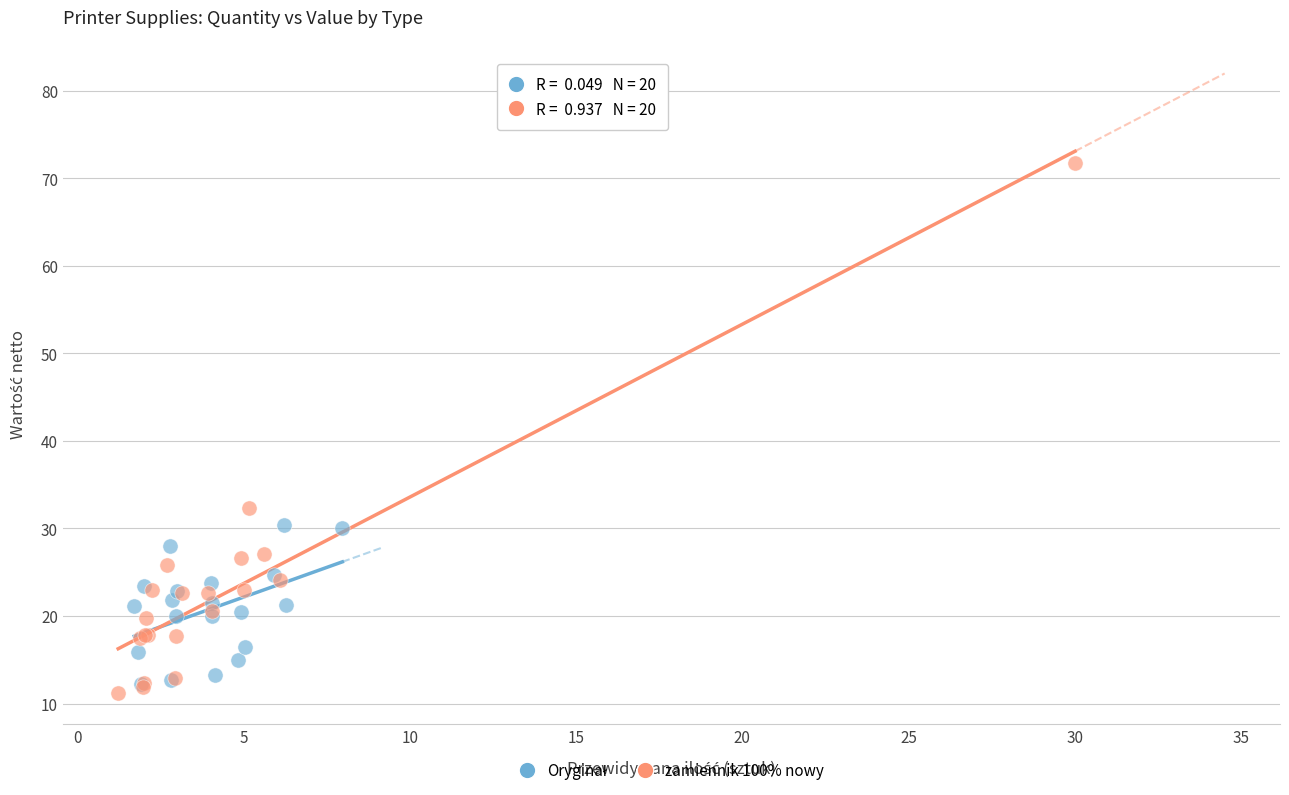

Which series has the largest Y range (max minus min)?

zamiennik 100% nowy